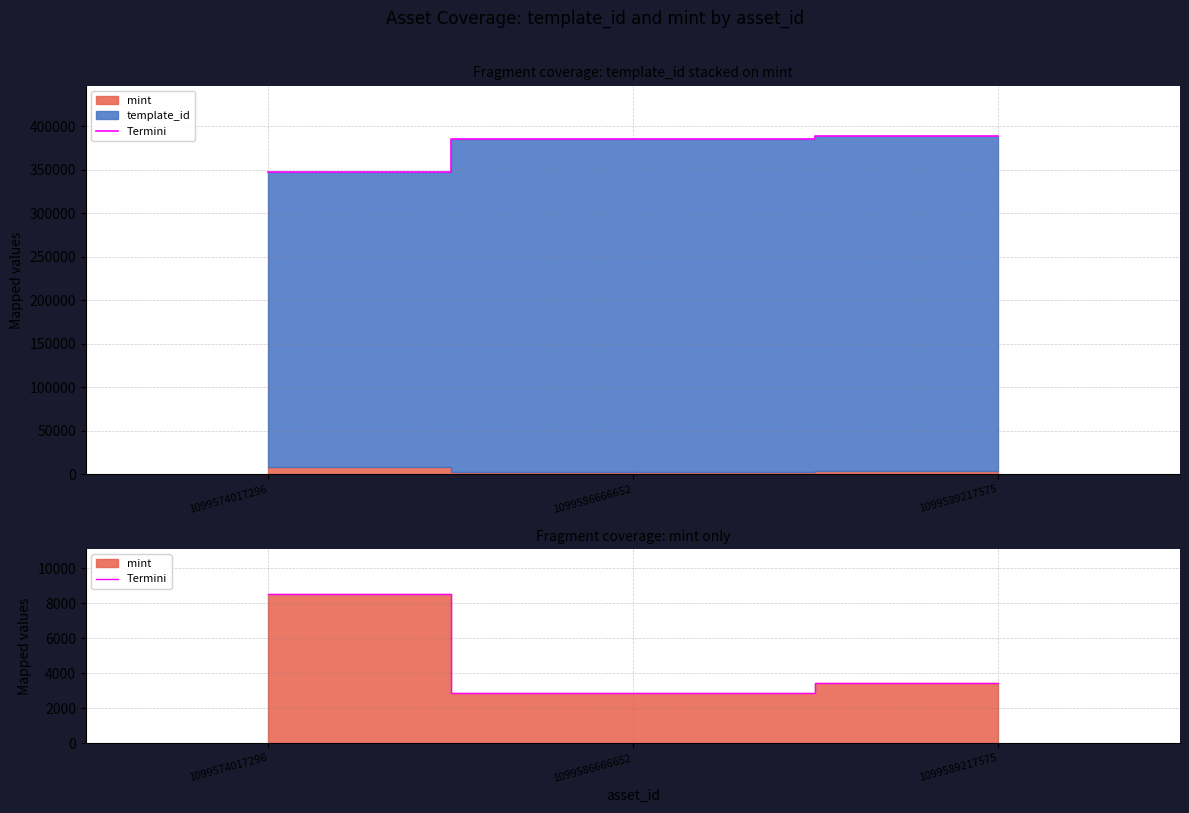

Reading left to right, what are all the values shown in this chart?

8537	2860	3426